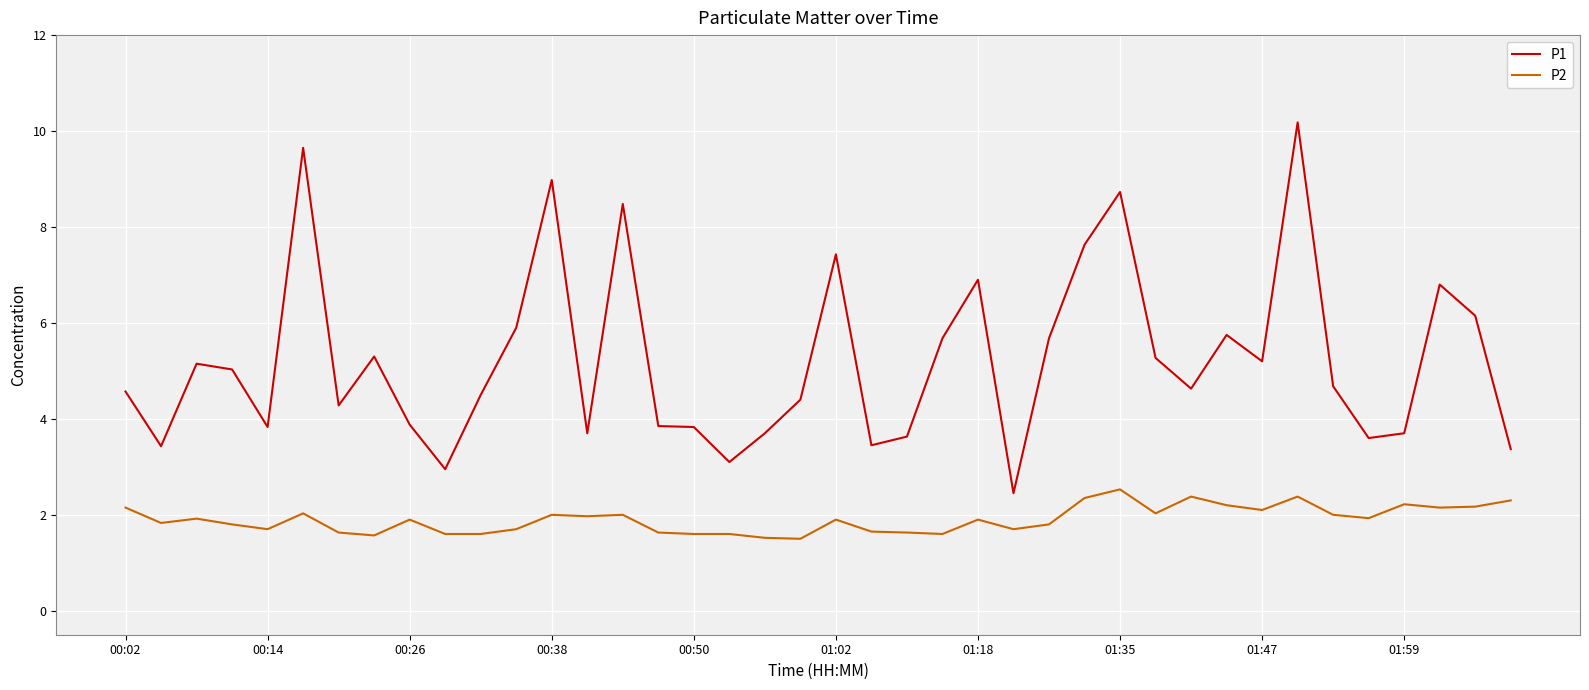

What is the greatest value displayed?

10.2